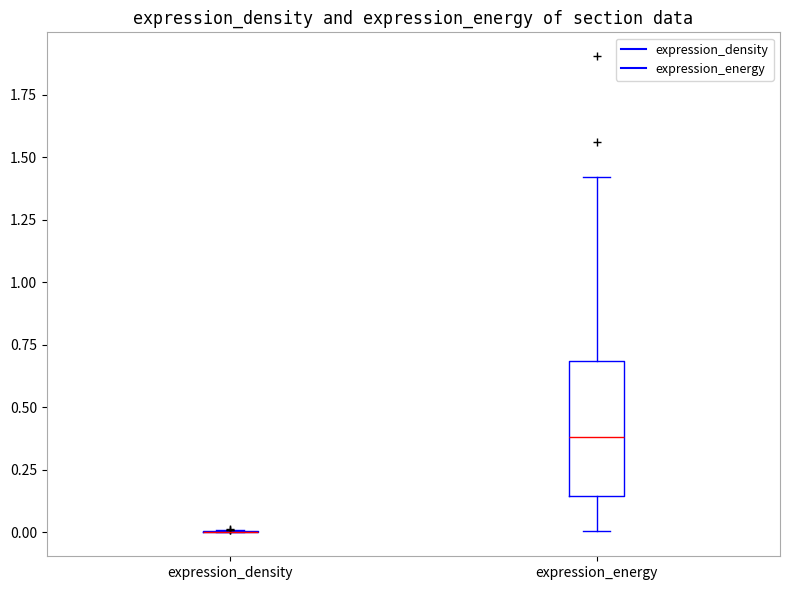

Comparing the boxes themselves (not the whiskers), which one is the tallest?

expression_energy